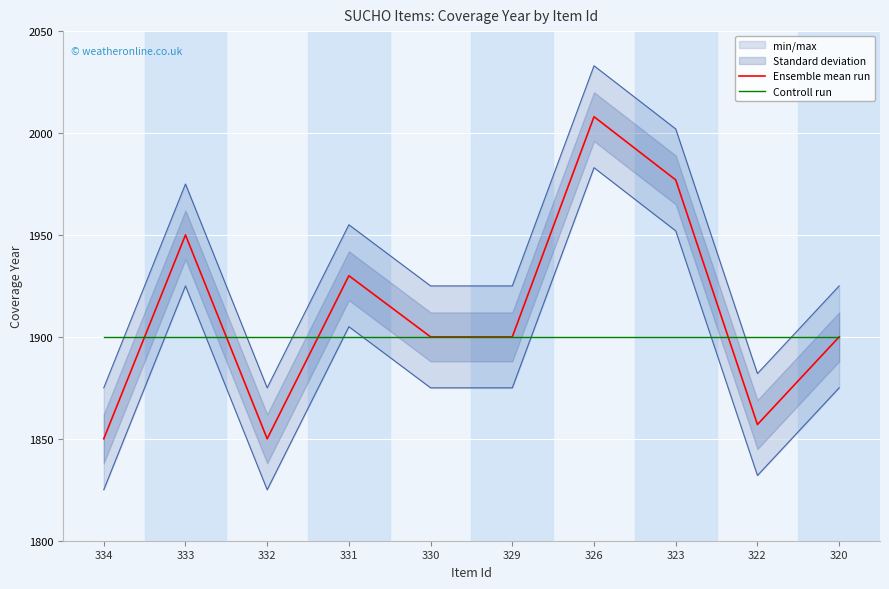

Reading right to left, transcribe all the data shown in this chart.

Ensemble mean run: 320=1900	322=1857	323=1977	326=2008	329=1900	330=1900	331=1930	332=1850	333=1950	334=1850
Controll run: 320=1900	322=1900	323=1900	326=1900	329=1900	330=1900	331=1900	332=1900	333=1900	334=1900